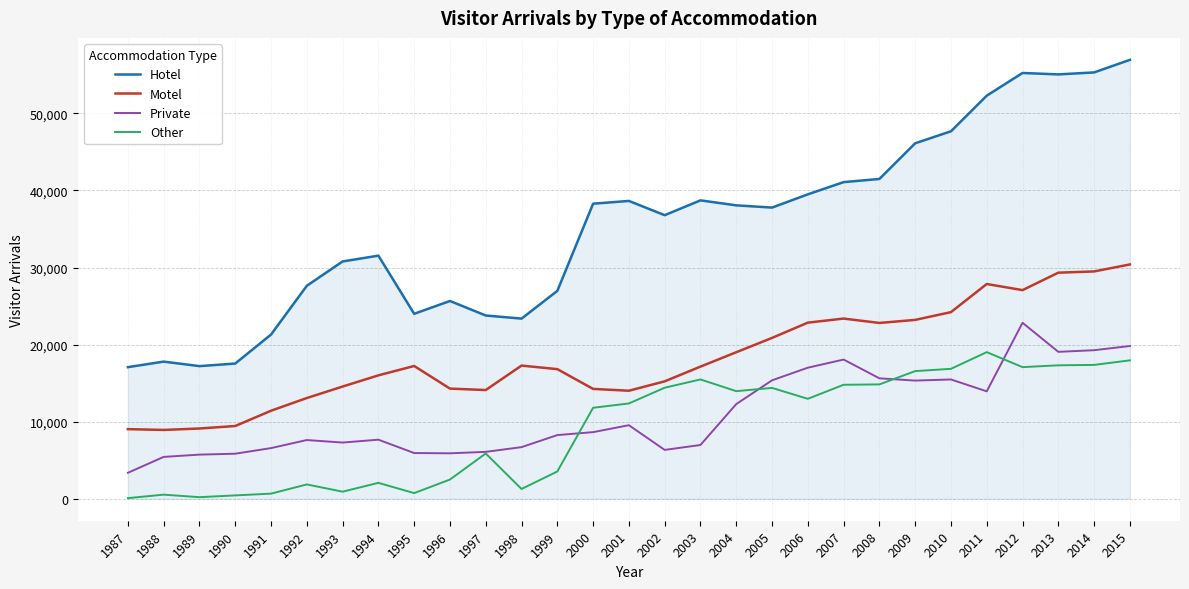

Which series has the largest total across all categories?

Hotel